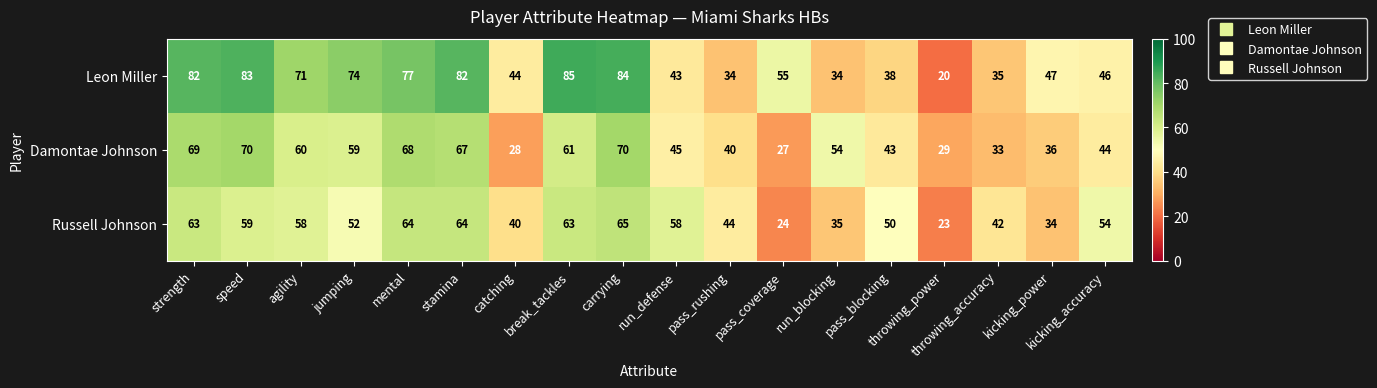

Rank the series at break_tackles from lowest to highest value.

Damontae Johnson, Russell Johnson, Leon Miller